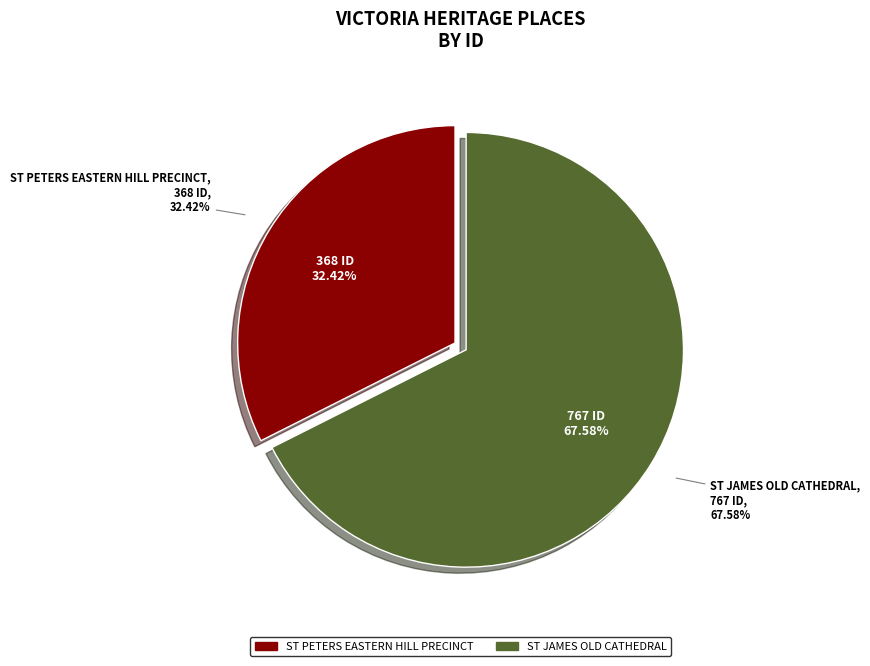

To the nearest percent, what is the average slice percentage?

50%